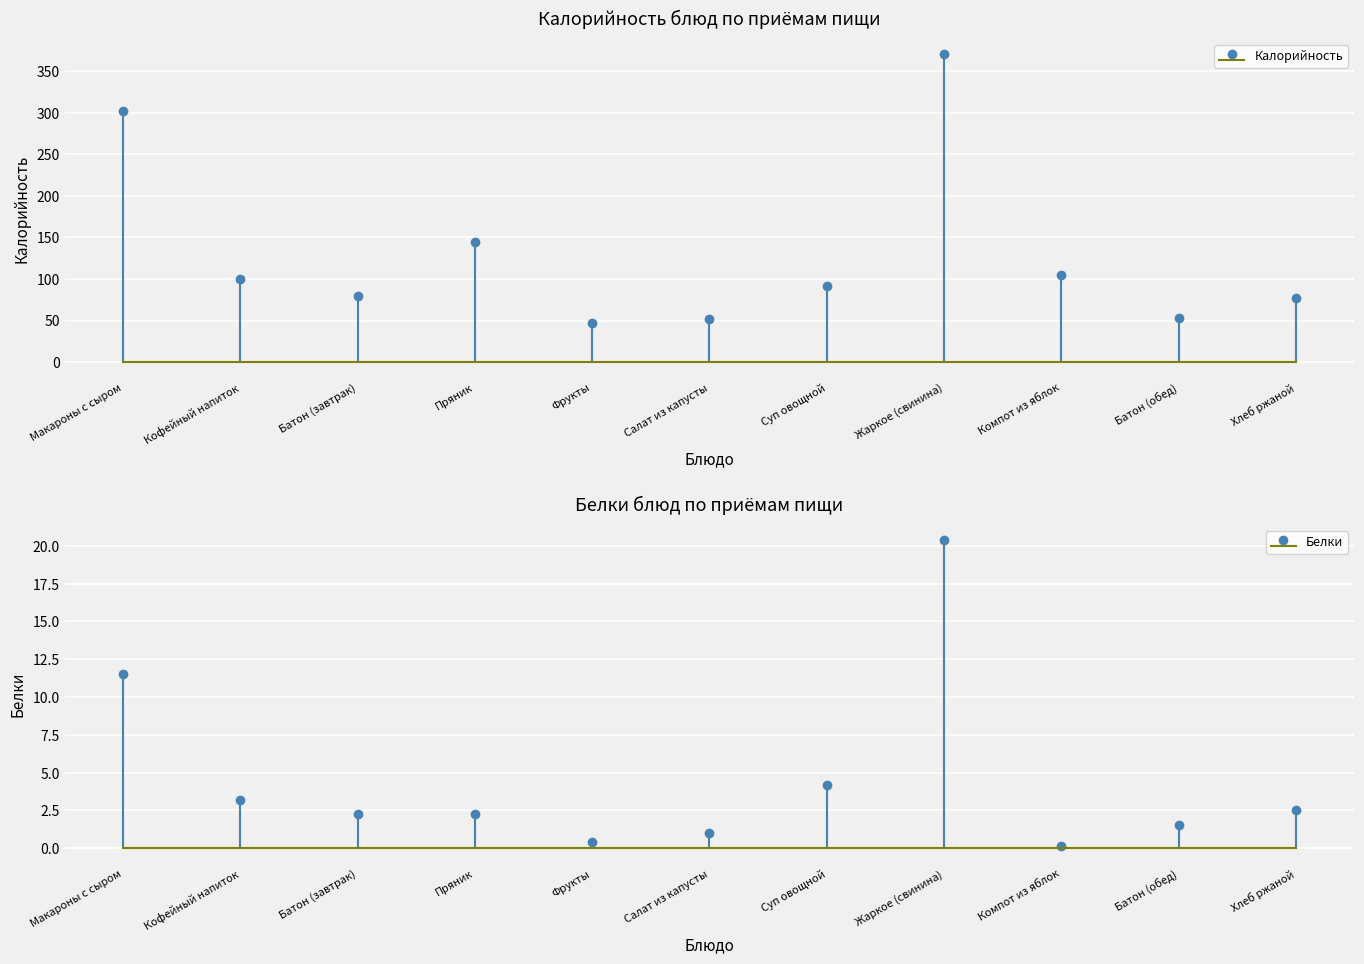

How many data points in Калорийность are above 91?

6